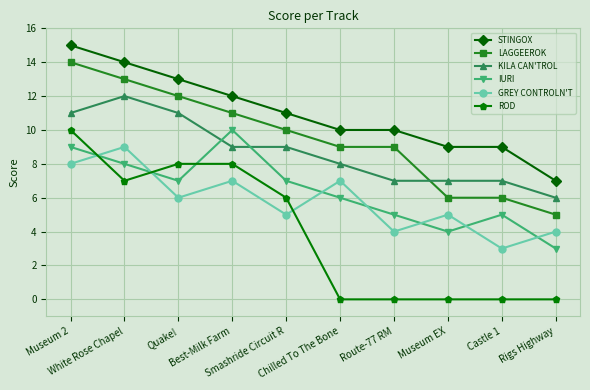

What is the sum of all ROD values?

39